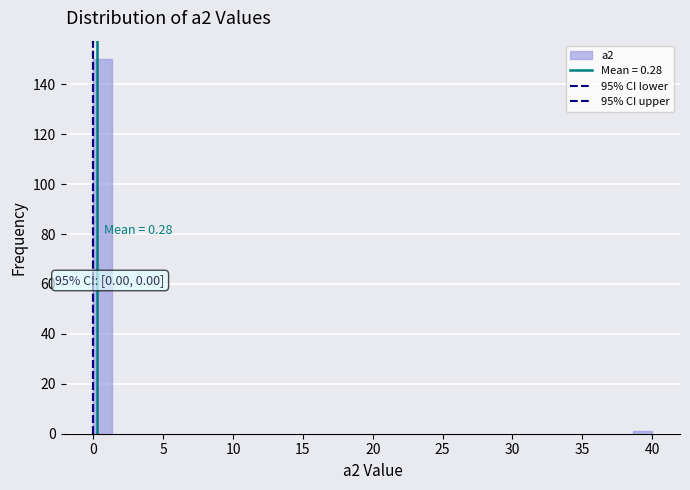

Read against the x-axis, roughly where is the centre of the tallest bar?

0.5